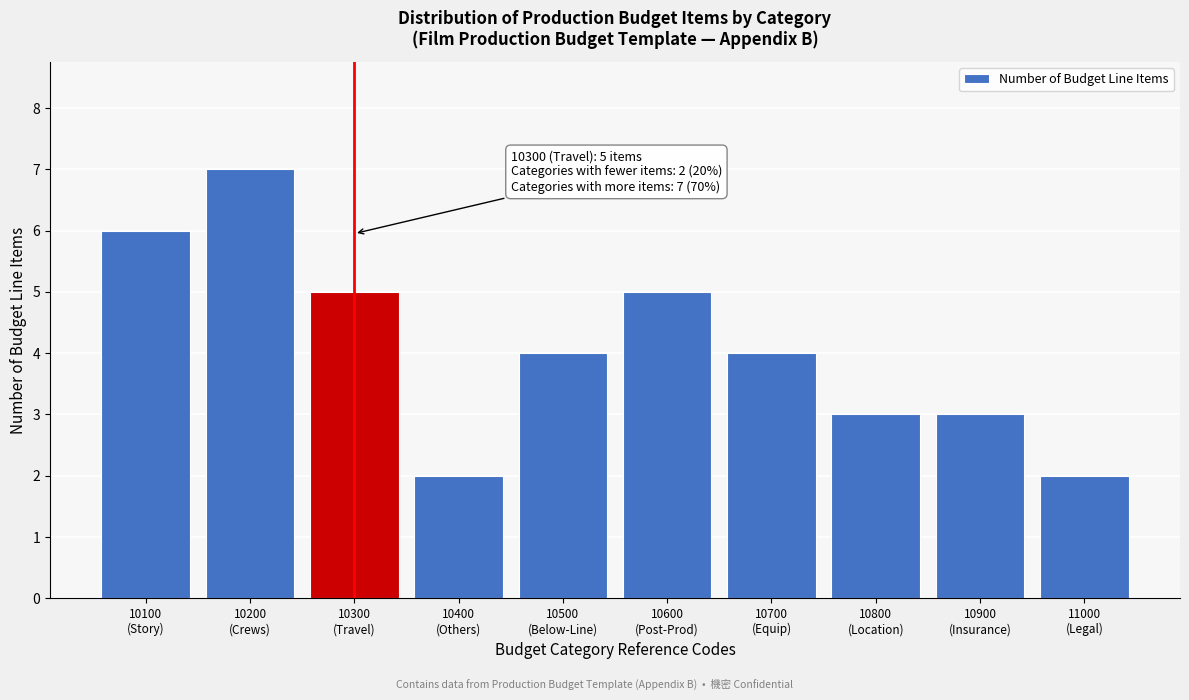

Reading right to left, list all the values displayed in this chart.

2	3	3	4	5	4	2	5	7	6